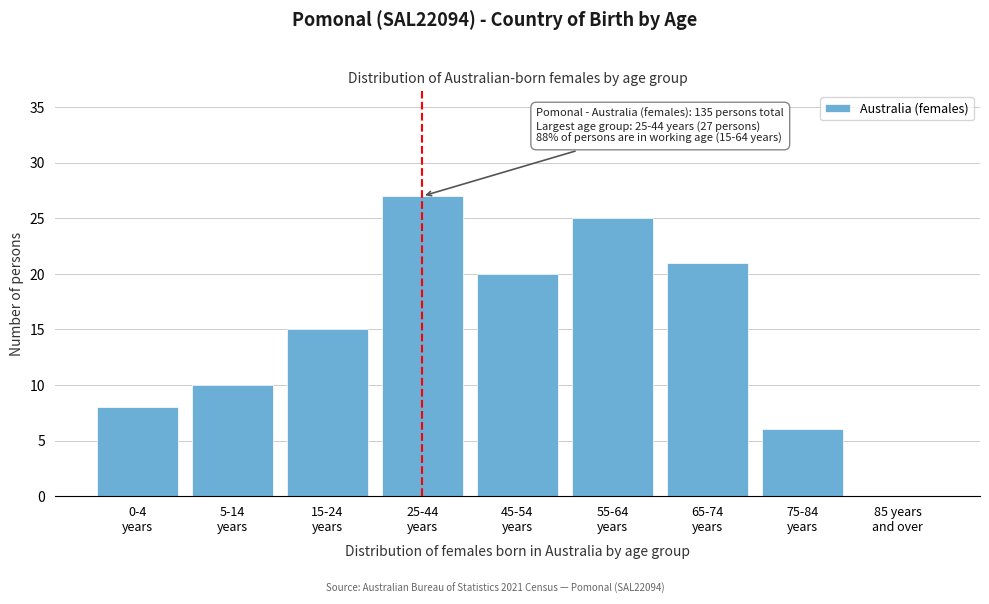

What is the sum of all values?

132